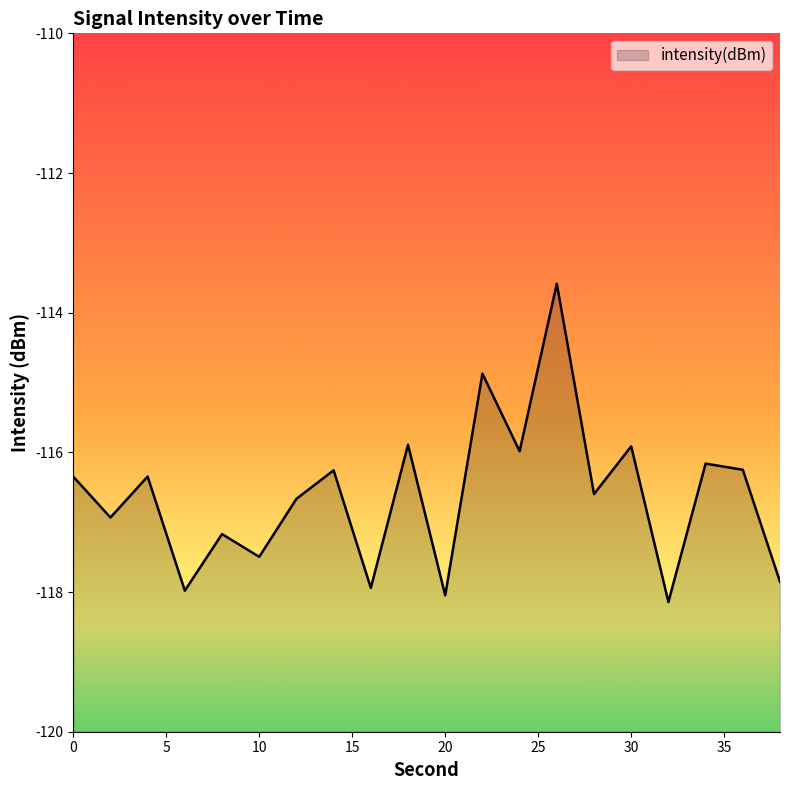

List the labels in order of value, smallest first.

32, 20, 6, 16, 38, 10, 8, 2, 12, 28, 0, 4, 14, 36, 34, 24, 30, 18, 22, 26